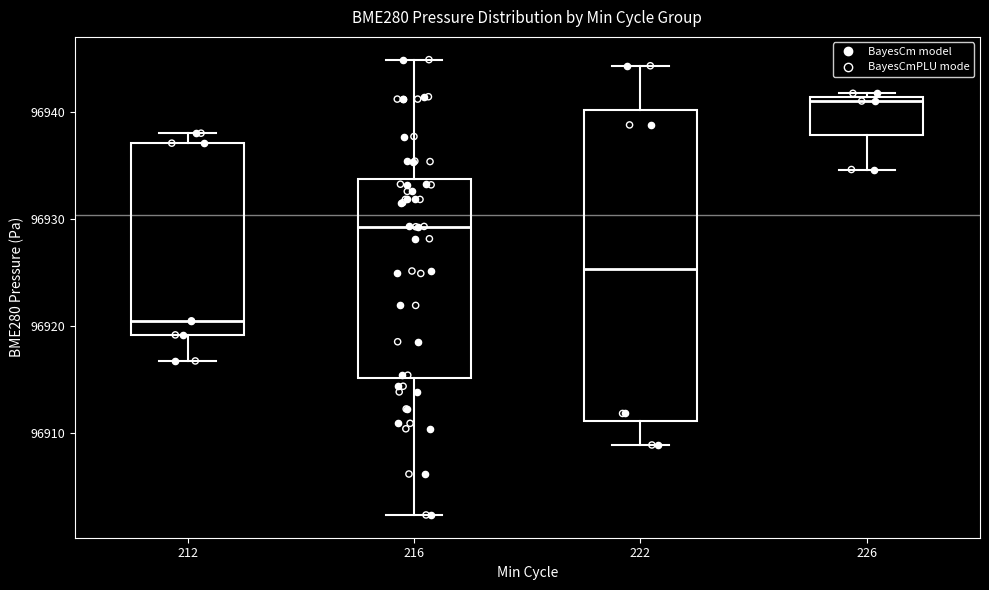

Which box is the tallest, from its lower edge to its upper edge?

222